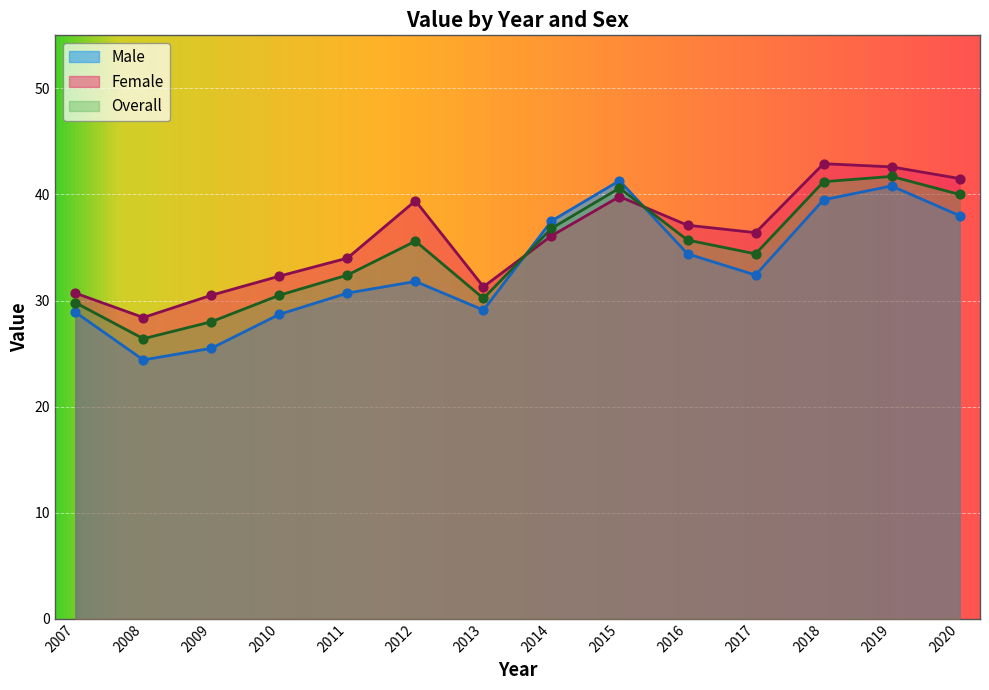

At how many categories does at least one series exceed 37?

7